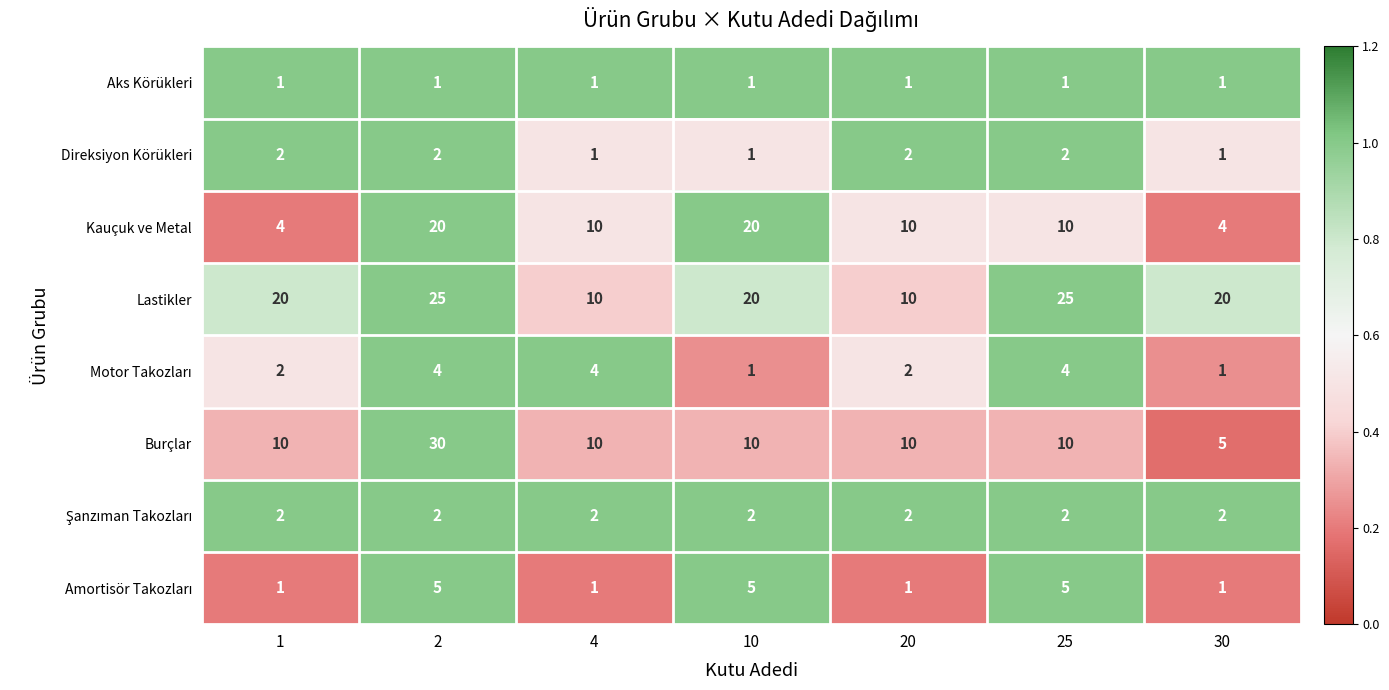

Which series has the widest spread of values?

Burçlar